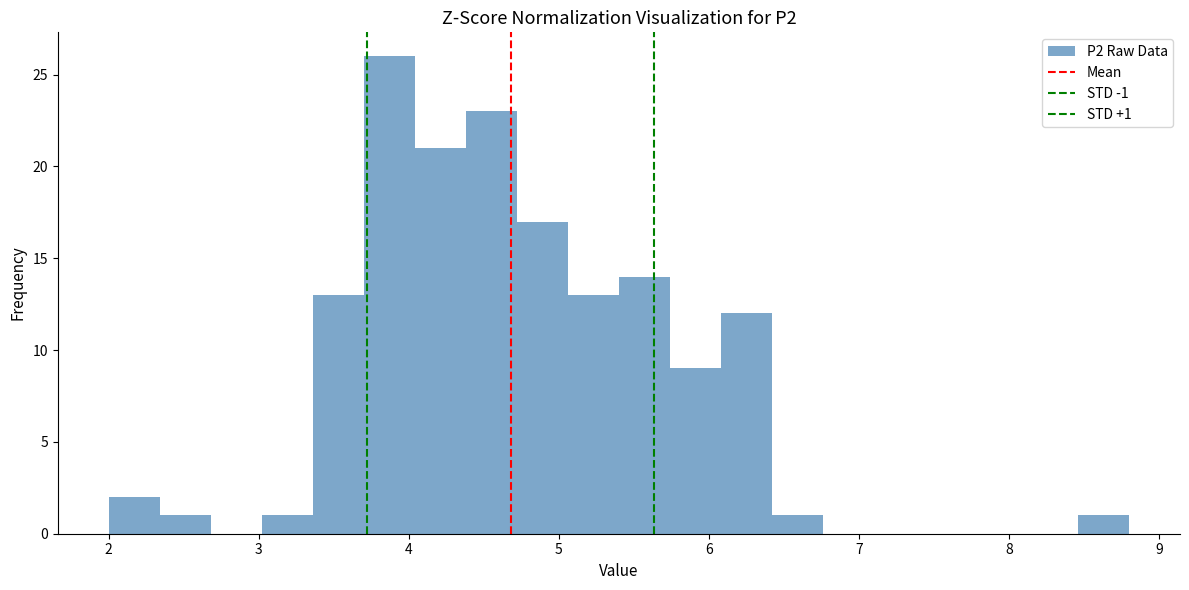

Around what value on the x-axis is the tallest bar? Give the approximate position of its centre, as read against the axis.

3.9